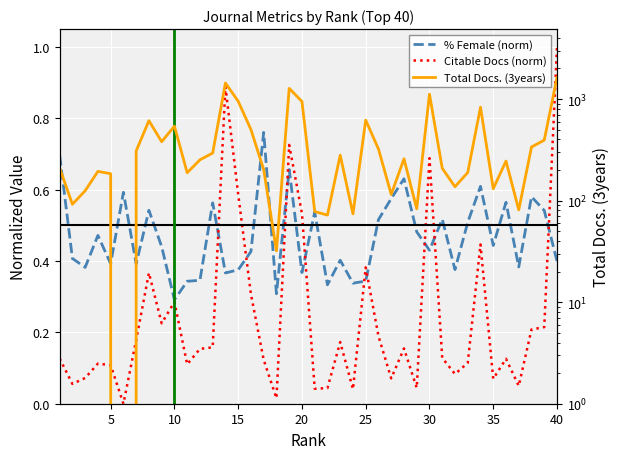

After their last crossing, which series has the higher values: Citable Docs (norm) or % Female (norm)?

Citable Docs (norm)